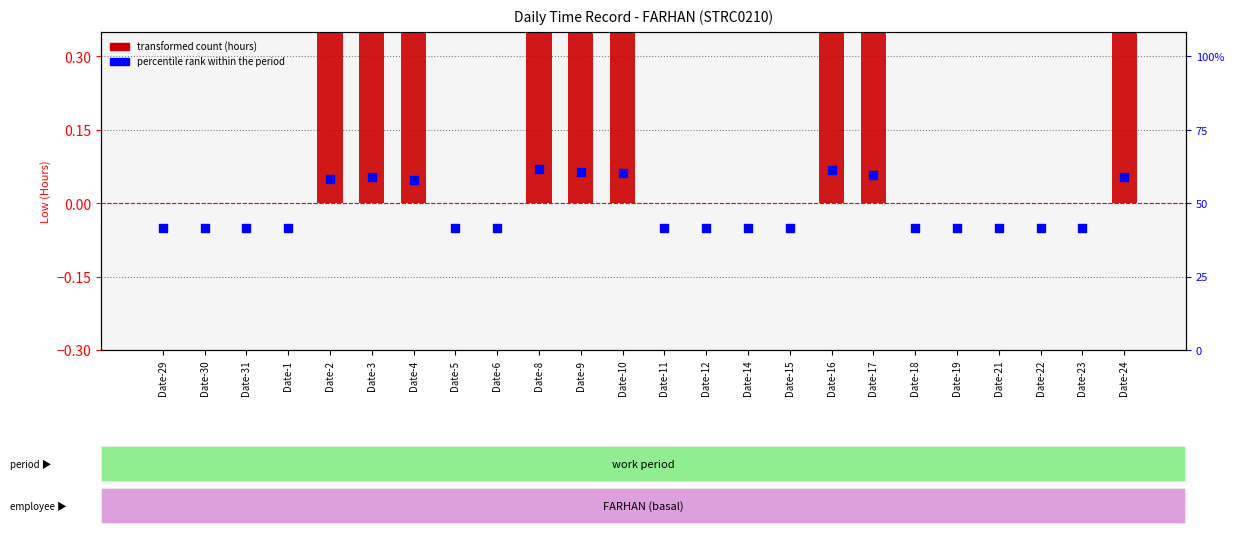

What is the total value across all series at Date-4?

9.6